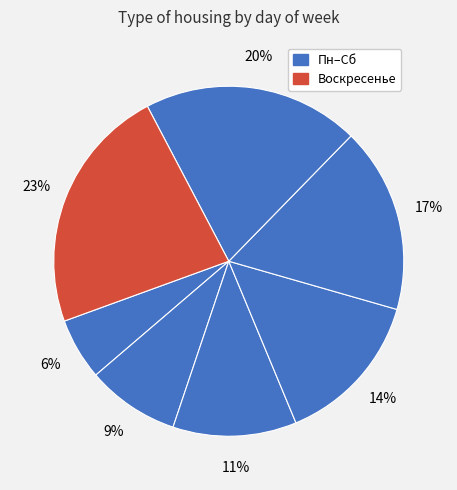

How many slices are in this pie chart?

7